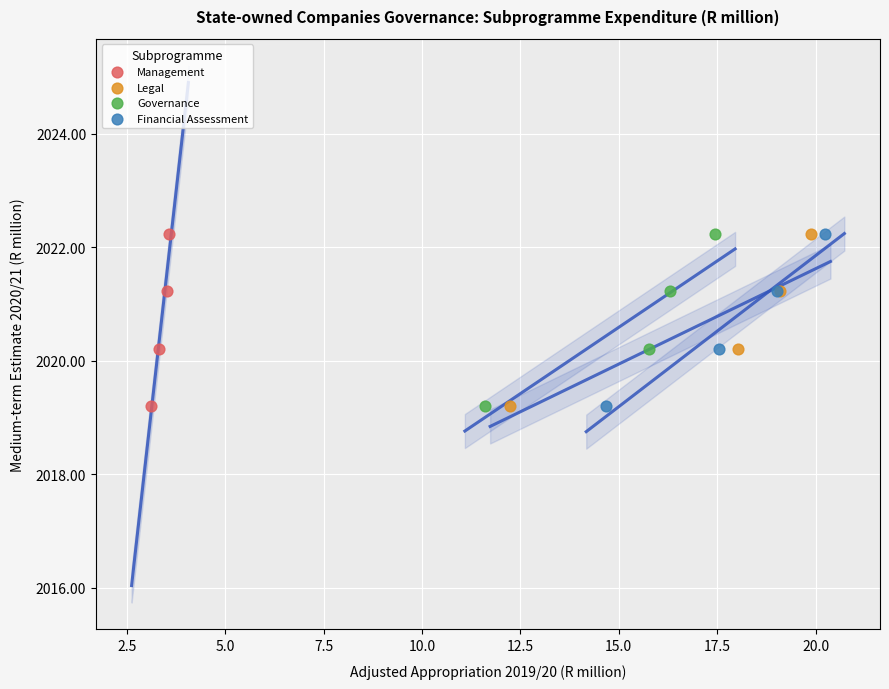

What are all the series names shown in the legend?

Management, Legal, Governance, Financial Assessment